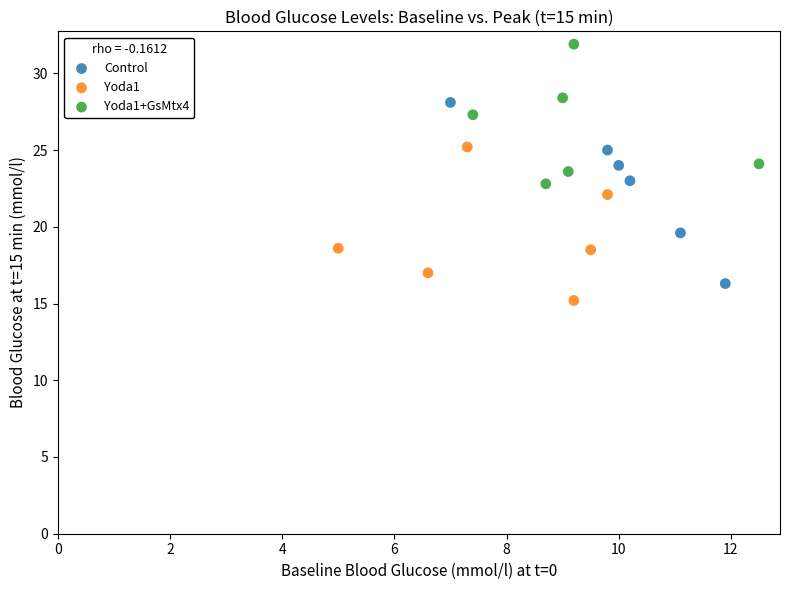

Which series has the widest spread of Y values?

Control